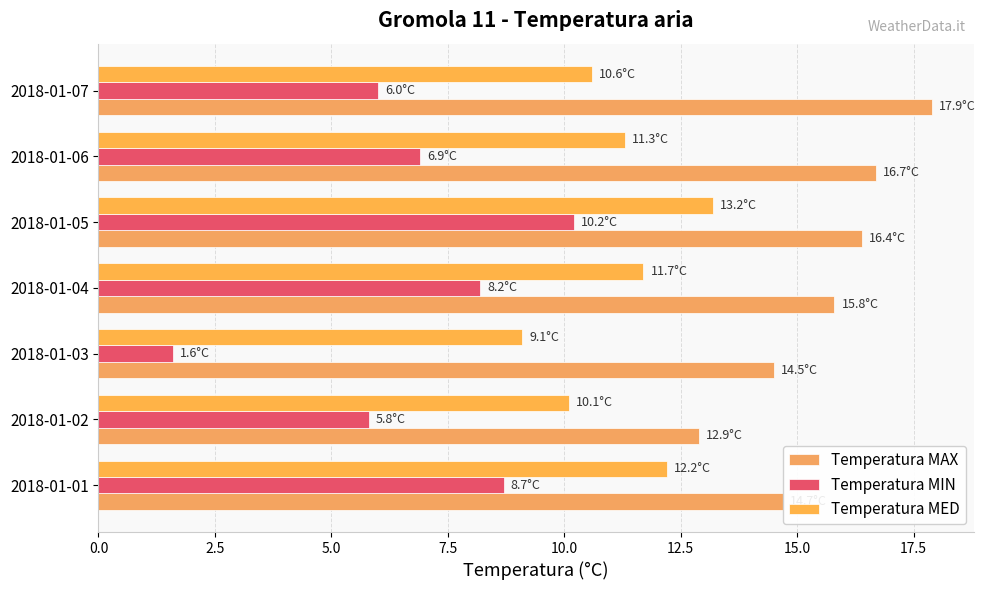

What is the value of the Temperatura MIN bar at the 3rd from the left?

1.6